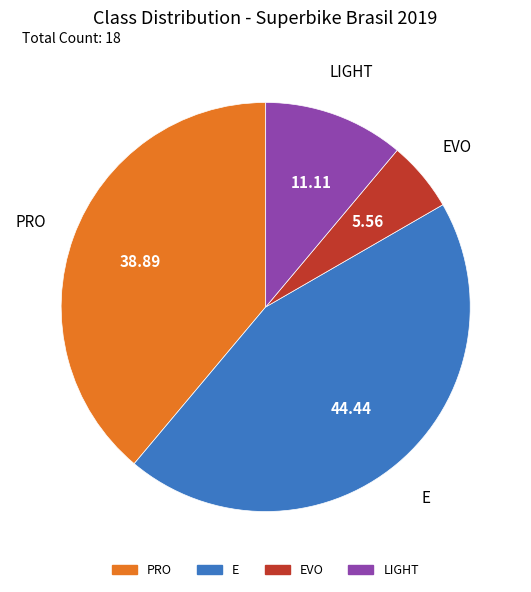

Is there a majority slice in this chart?

No